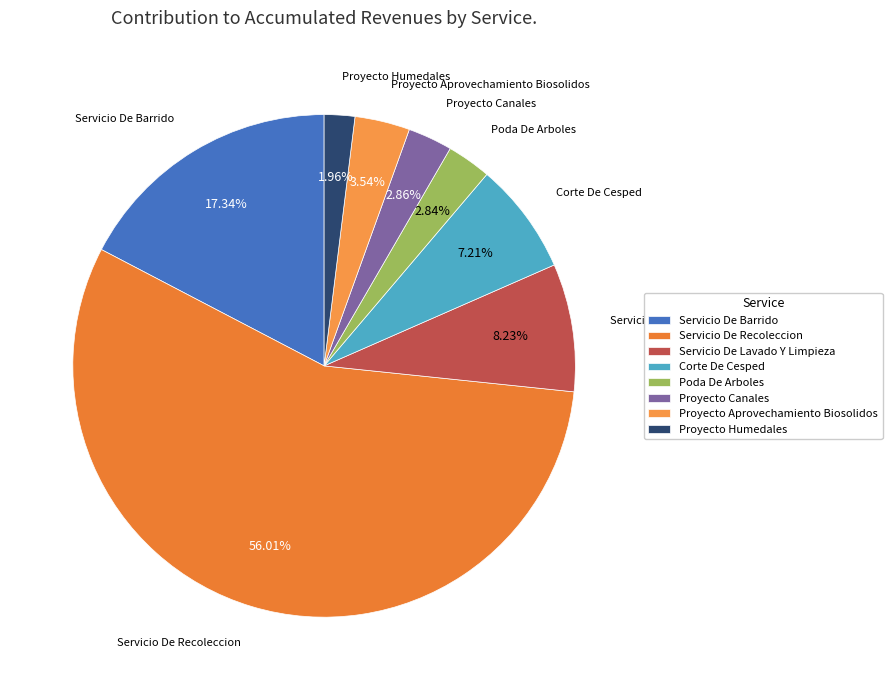

To the nearest percent, what is the combined percentage of Servicio De Lavado Y Limpieza and Proyecto Canales?

11%